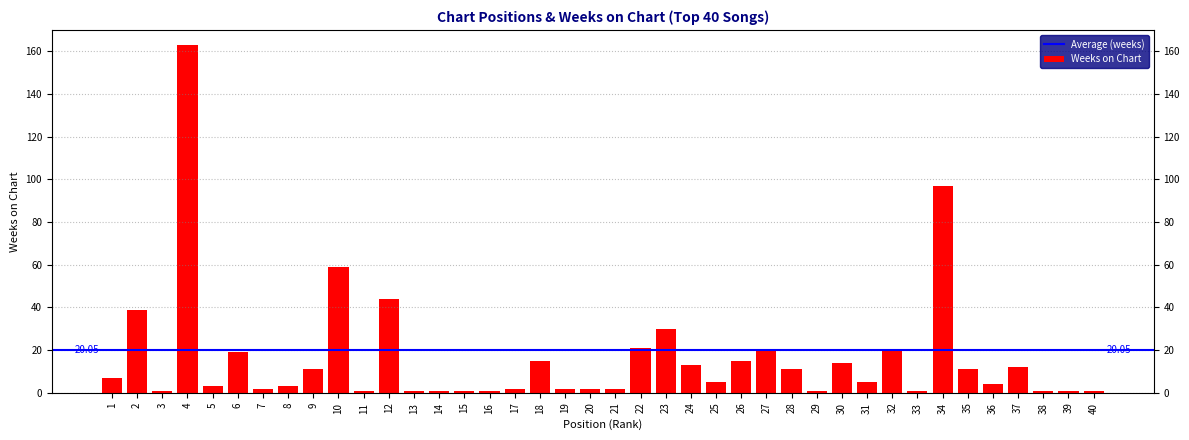

What is the difference between the maximum and minimum values?

162